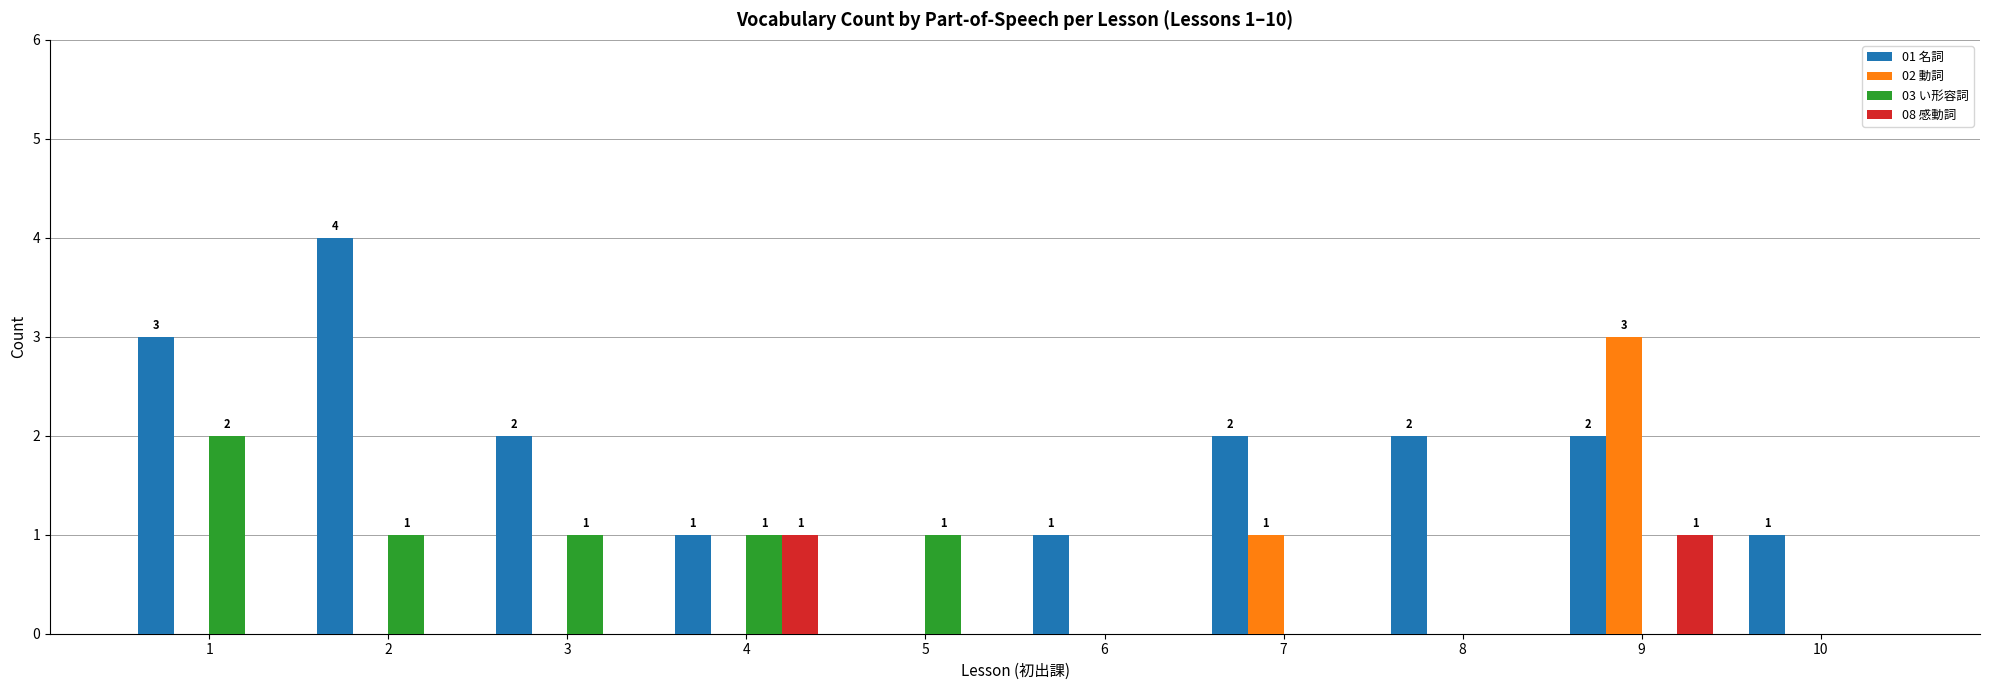

Which series has the largest total across all categories?

01 名詞